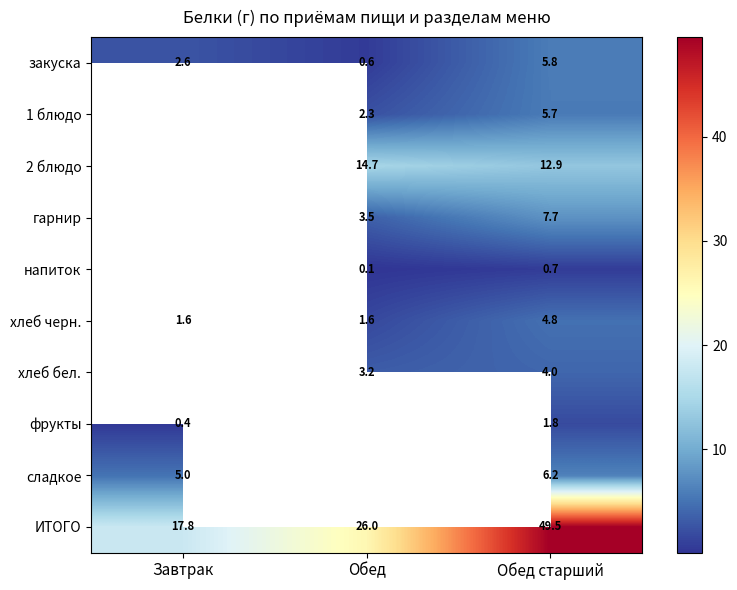

At which label is закуска closest to 3?

Завтрак